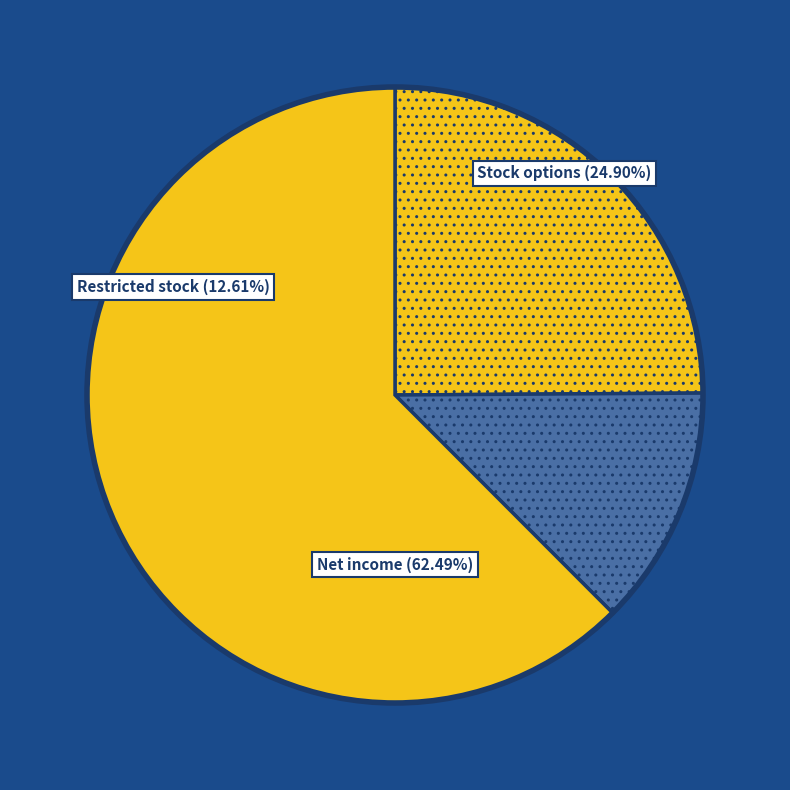

How many segments does this pie chart have?

3